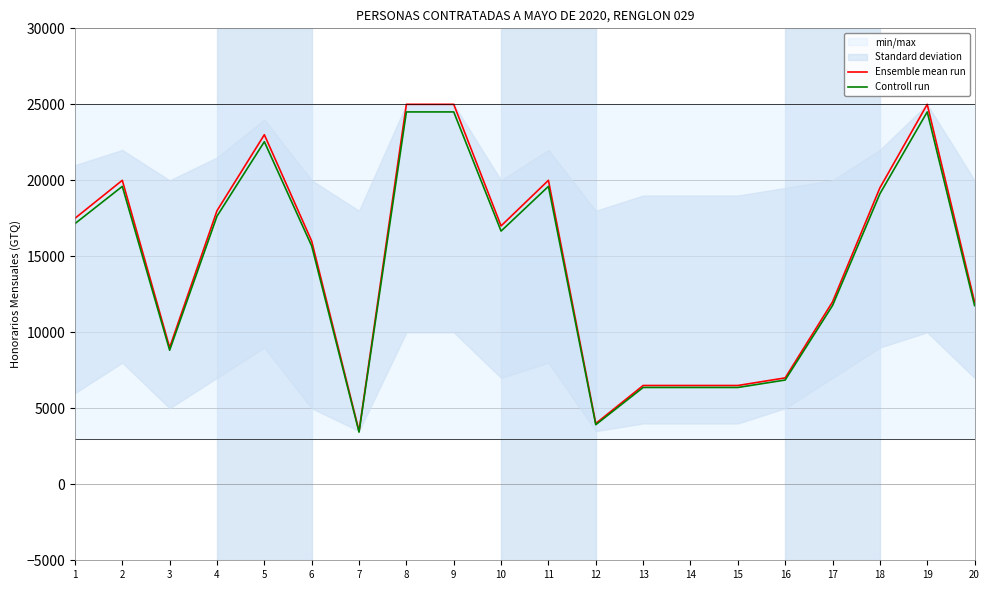

What is the difference between the maximum and minimum values in the Ensemble mean run series?

21500